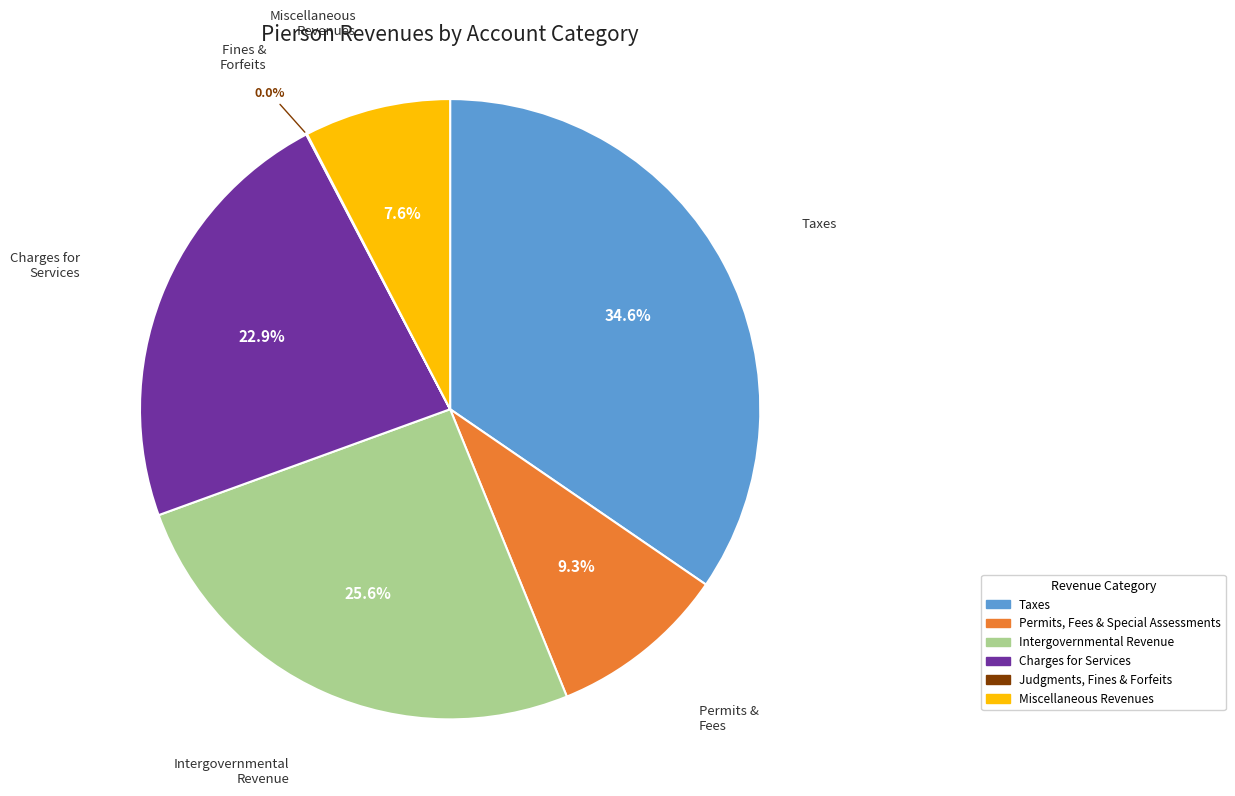

What is the ratio of the value at Charges for Services to the value at Permits, Fees & Special Assessments?

2.5